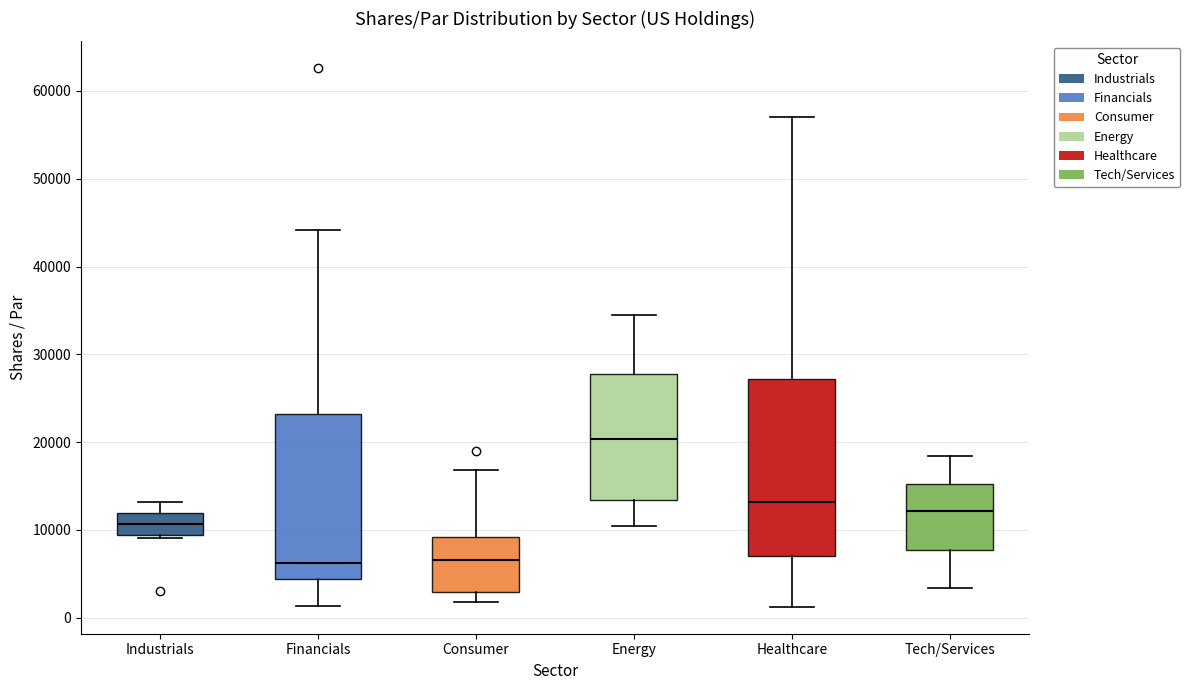

Which box is the tallest, from its lower edge to its upper edge?

Healthcare